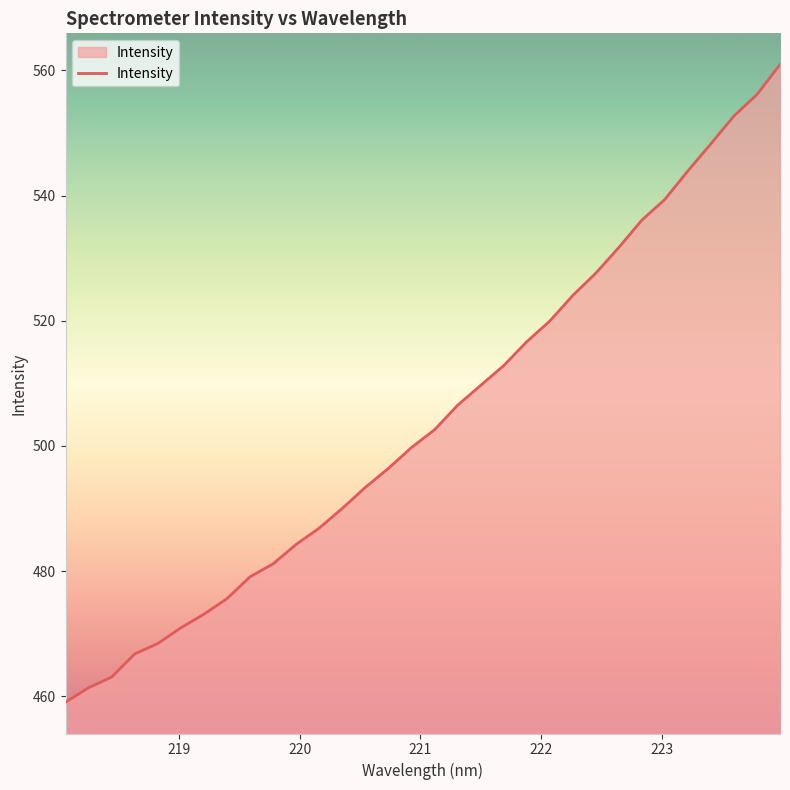

What is the difference between the maximum and minimum values?

101.9